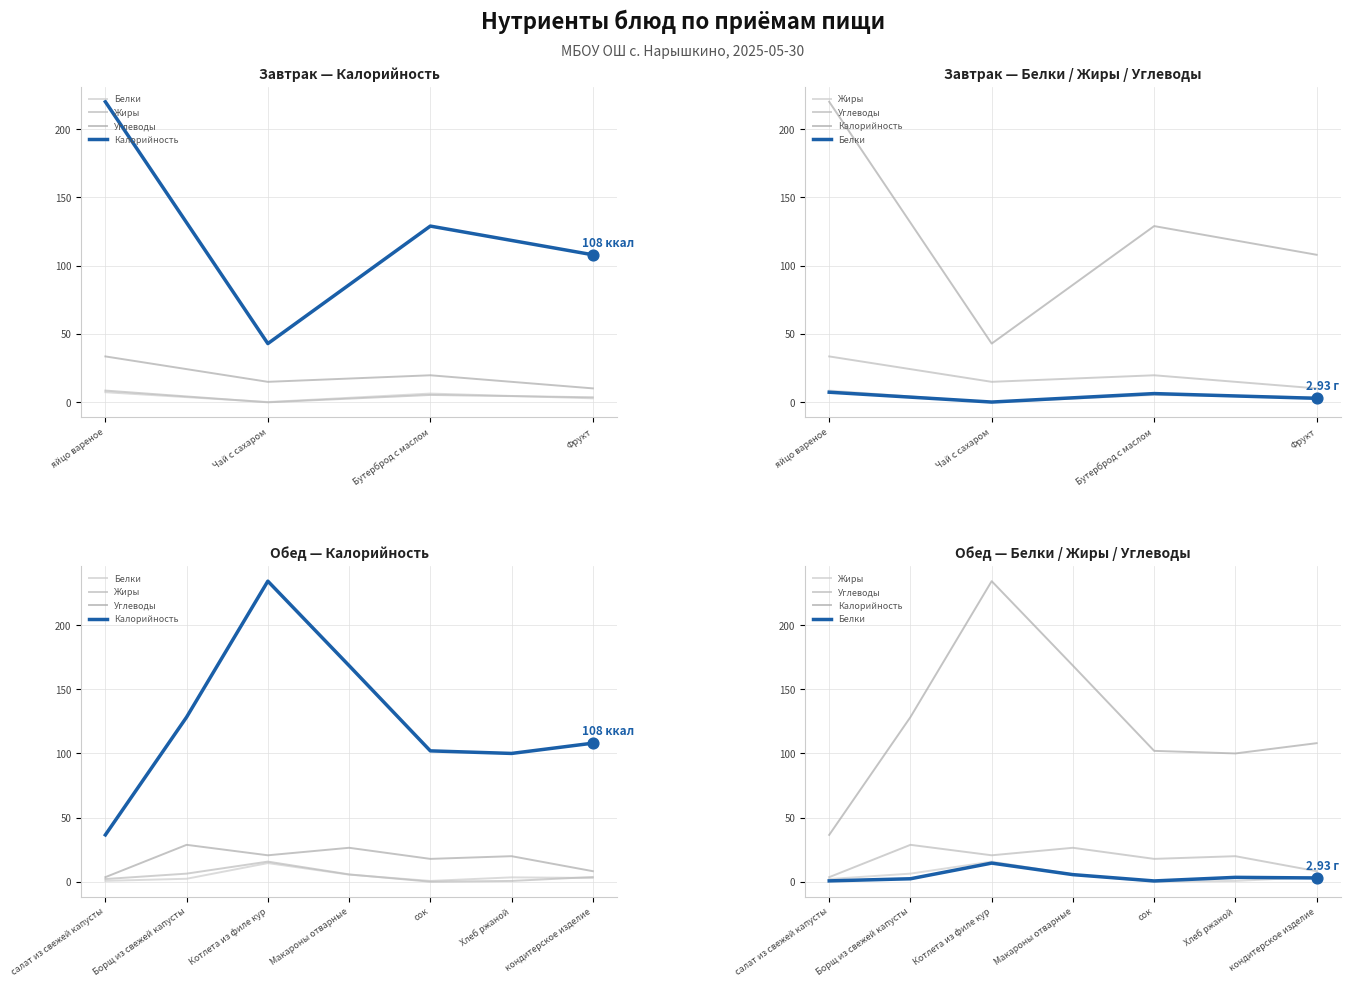

Which series has the largest Y range (max minus min)?

Калорийность